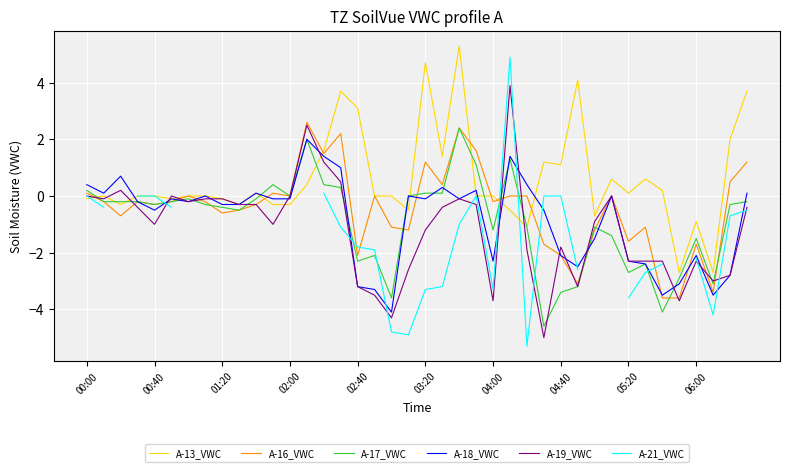

Is the value of A-21_VWC at 17 greater than the value of A-17_VWC at 01:20?

No